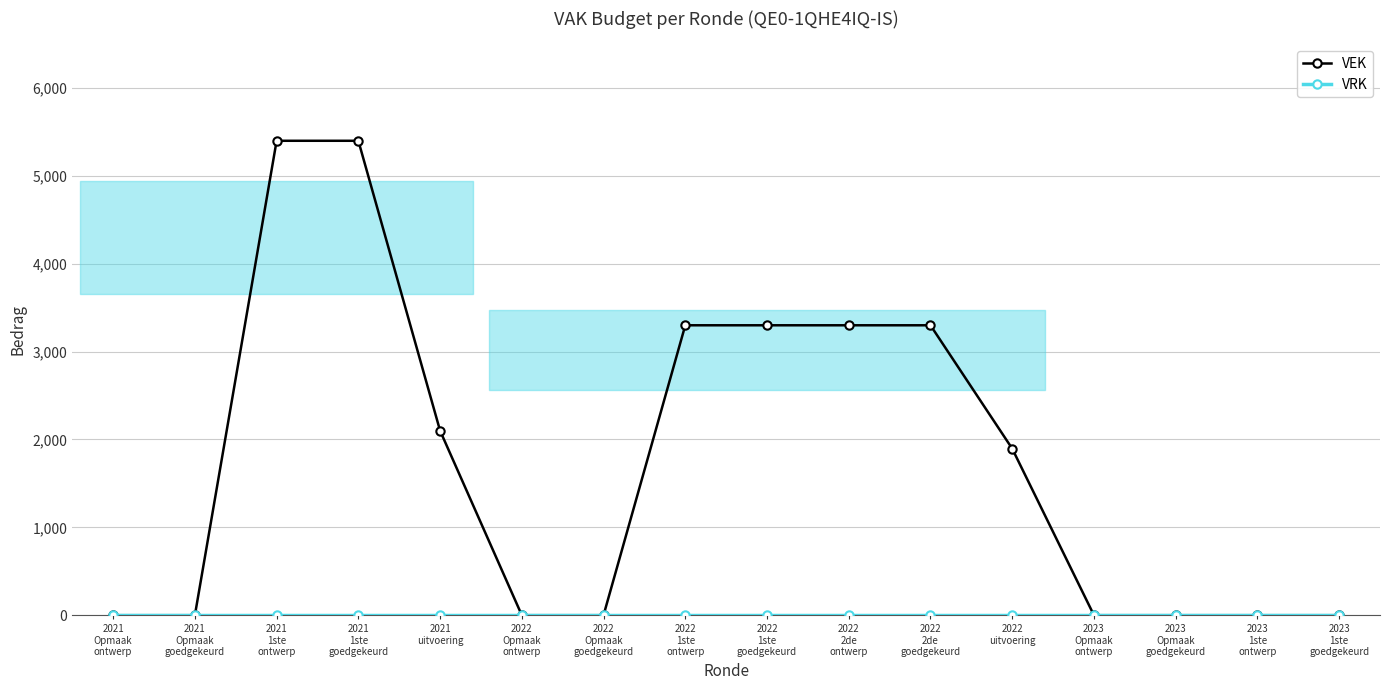

Reading right to left, extract all data points from this chart.

VEK: 2023
1ste
goedgekeurd=0	2023
1ste
ontwerp=0	2023
Opmaak
goedgekeurd=0	2023
Opmaak
ontwerp=0	2022
uitvoering=1896	2022
2de
goedgekeurd=3300	2022
2de
ontwerp=3300	2022
1ste
goedgekeurd=3300	2022
1ste
ontwerp=3300	2022
Opmaak
goedgekeurd=0	2022
Opmaak
ontwerp=0	2021
uitvoering=2100	2021
1ste
goedgekeurd=5400	2021
1ste
ontwerp=5400	2021
Opmaak
goedgekeurd=0	2021
Opmaak
ontwerp=0
VRK: 2023
1ste
goedgekeurd=0	2023
1ste
ontwerp=0	2023
Opmaak
goedgekeurd=0	2023
Opmaak
ontwerp=0	2022
uitvoering=0	2022
2de
goedgekeurd=0	2022
2de
ontwerp=0	2022
1ste
goedgekeurd=0	2022
1ste
ontwerp=0	2022
Opmaak
goedgekeurd=0	2022
Opmaak
ontwerp=0	2021
uitvoering=0	2021
1ste
goedgekeurd=0	2021
1ste
ontwerp=0	2021
Opmaak
goedgekeurd=0	2021
Opmaak
ontwerp=0